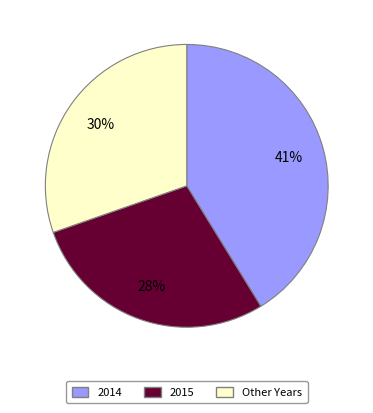

Is there a majority slice in this chart?

No